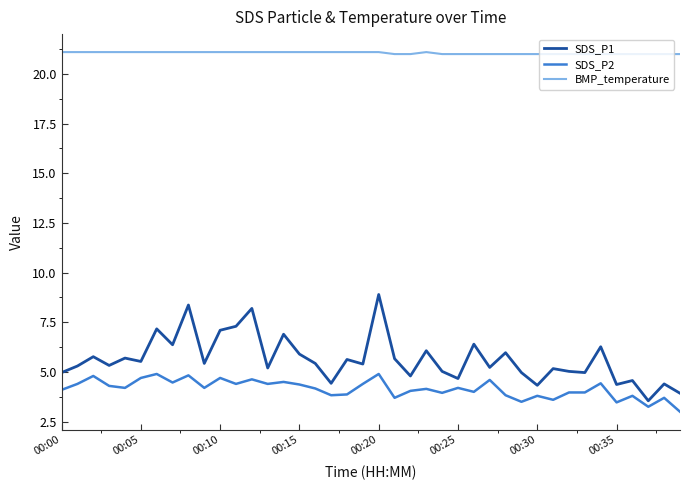

True or false: BMP_temperature and SDS_P1 cross at least once.

False